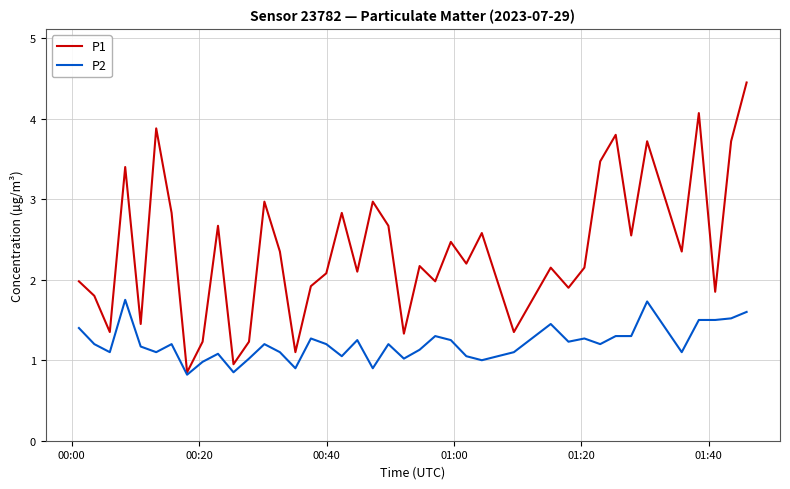

List the series in order of their peak value, lowest first.

P2, P1